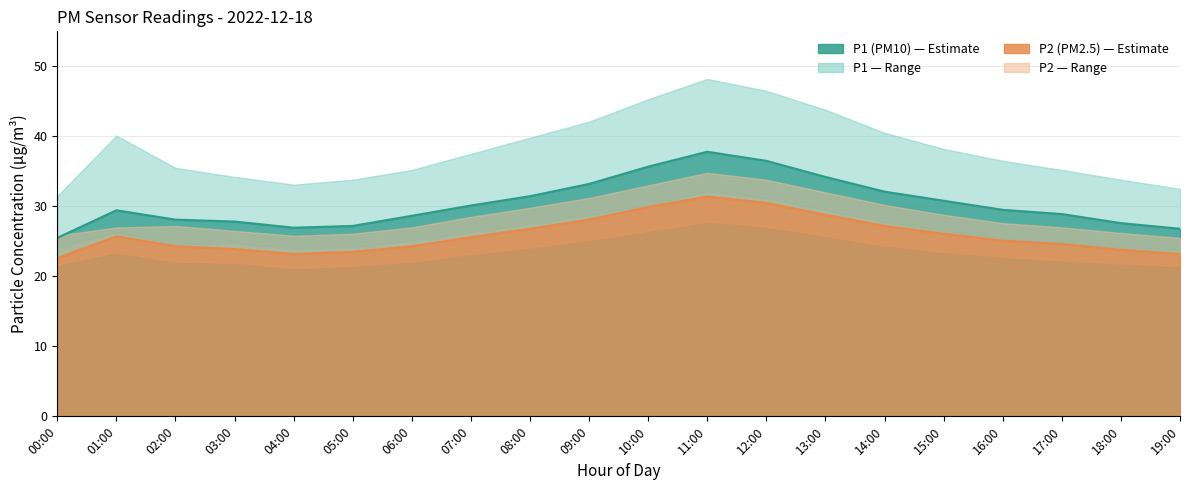

What is the approximate value of P2_upper at 18:00?

26.2